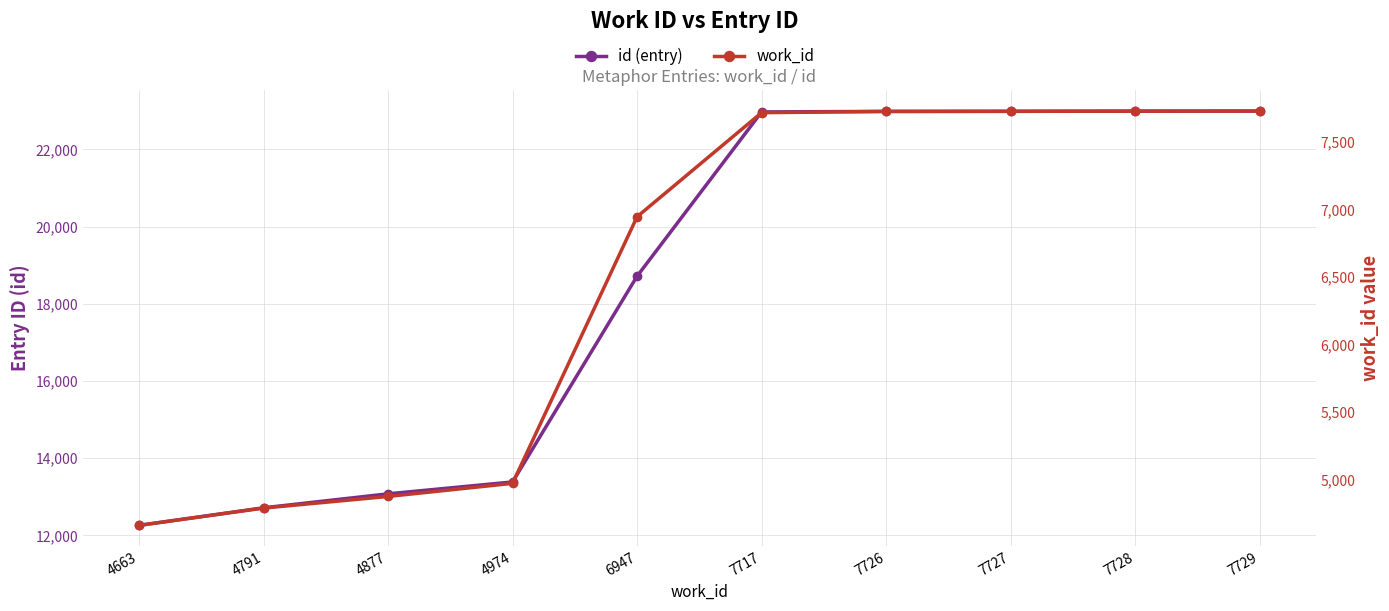

At which label does id (entry) reach its peak?

7729